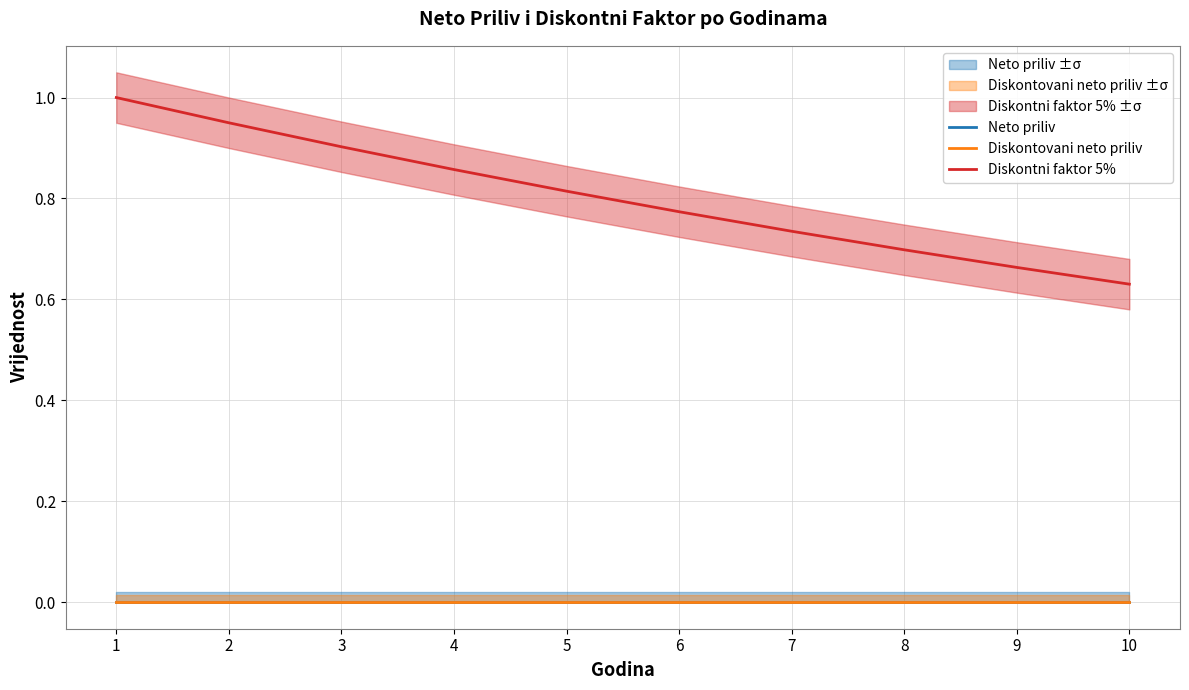

True or false: Diskontovani neto priliv and Neto priliv intersect in this chart.

False